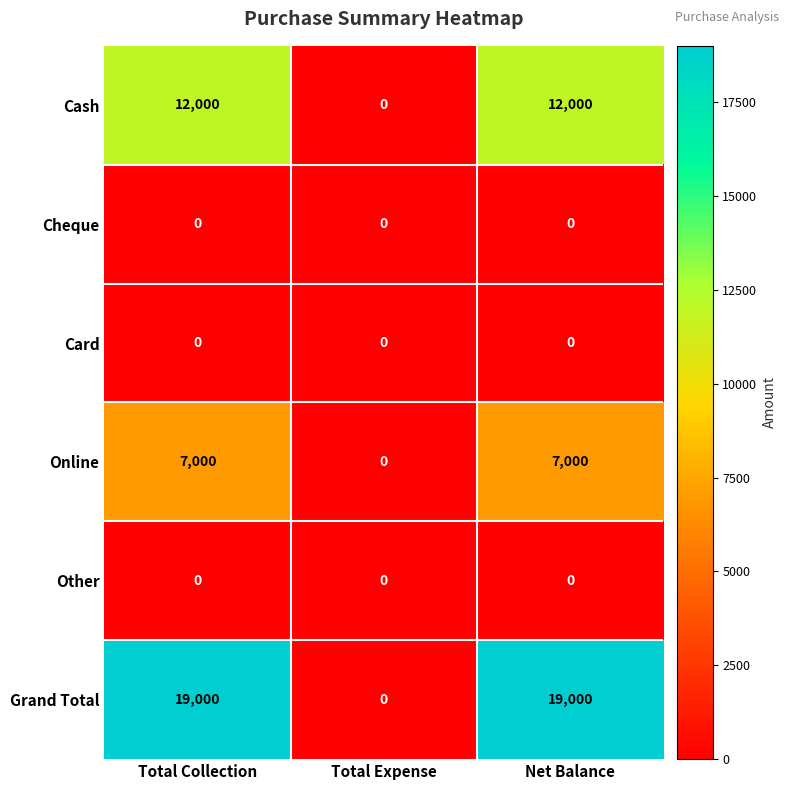

Between Total Expense and Net Balance, which series saw the biggest shift?

Grand Total